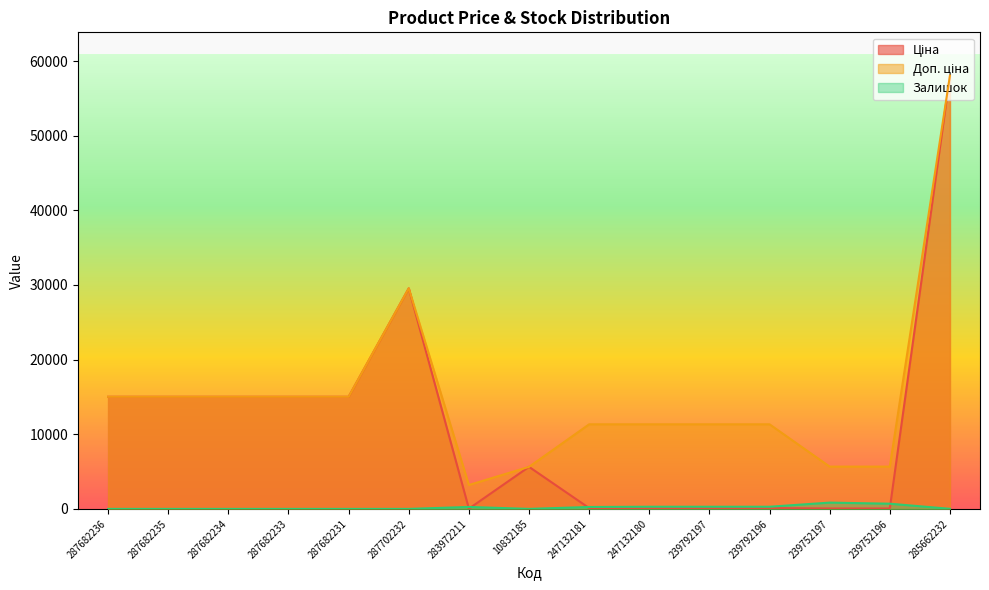

What is the difference between the highest and lowest values at 239792197?

11220.7